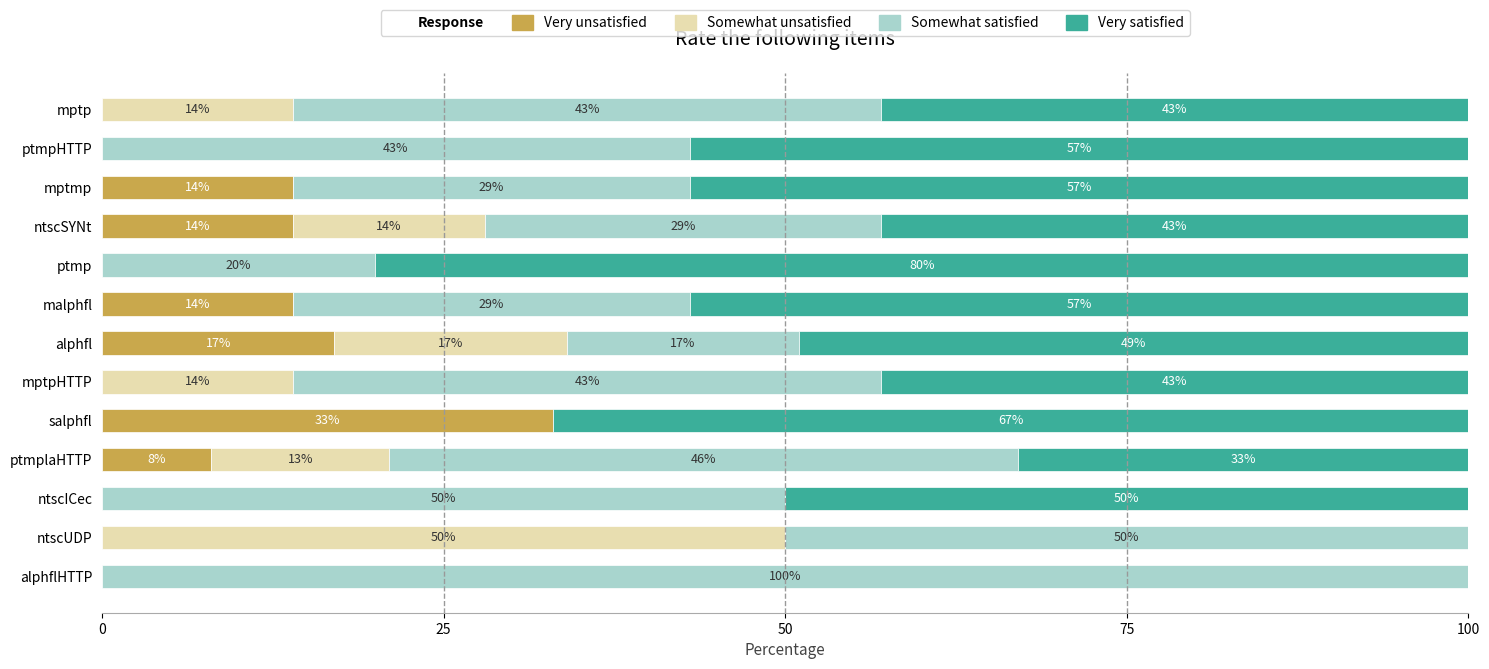

Which category has the highest value in the Very unsatisfied series?

salphfl